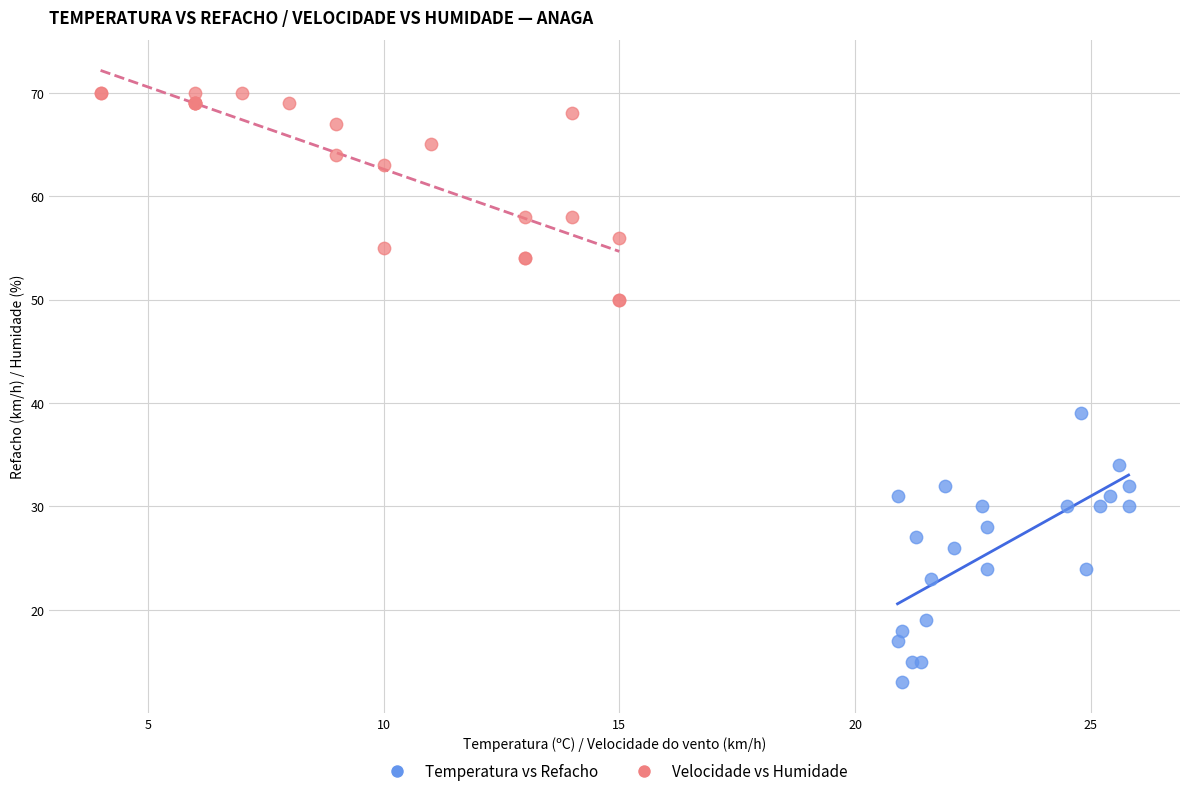

Which series contains the lowest Y value?

Temperatura vs Refacho